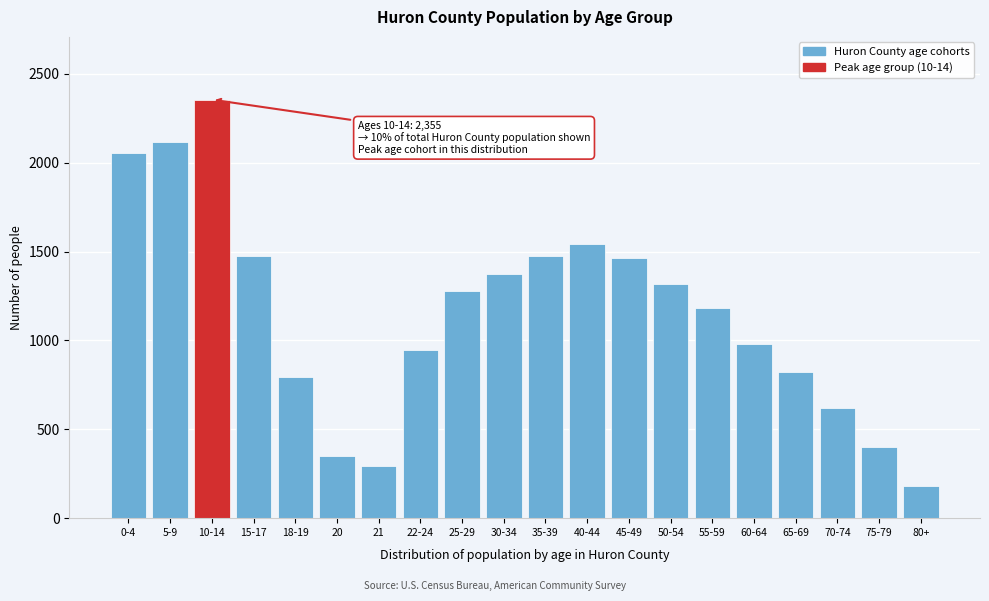

The chart shows a value of 80 at 80+. True or false?

False